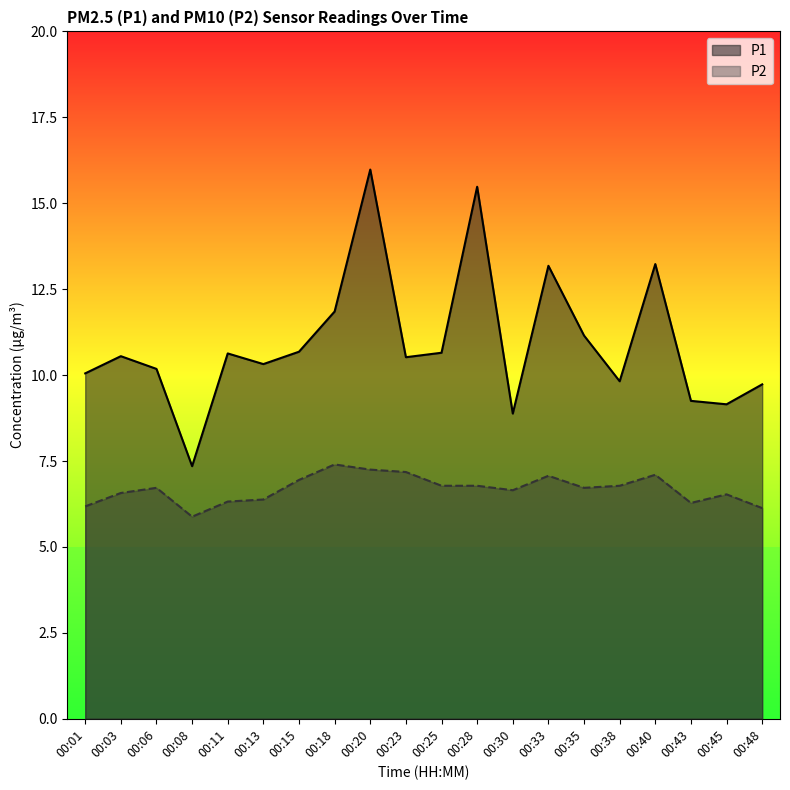

What is the value of the P1 point at the 18th from the left?

9.2